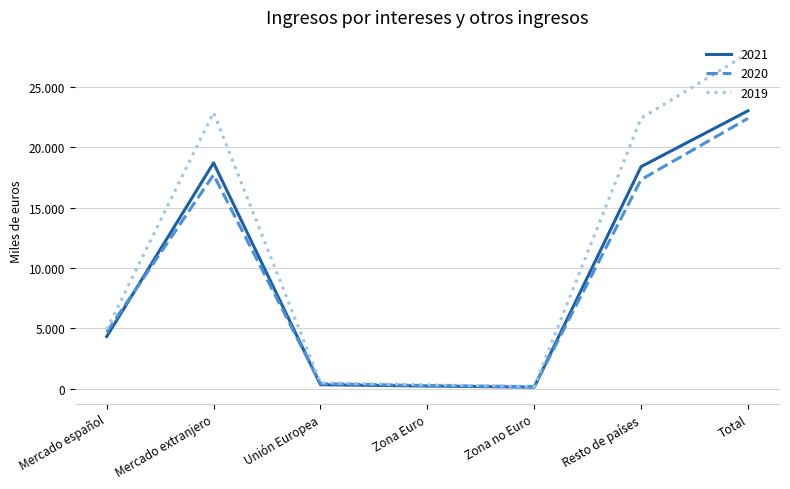

Reading right to left, what are all the values shown in this chart?

2021: 23015	18388	112	204	315	18704	4311
2020: 22389	17312	157	243	400	17712	4677
2019: 27762	22408	166	304	470	22878	4884